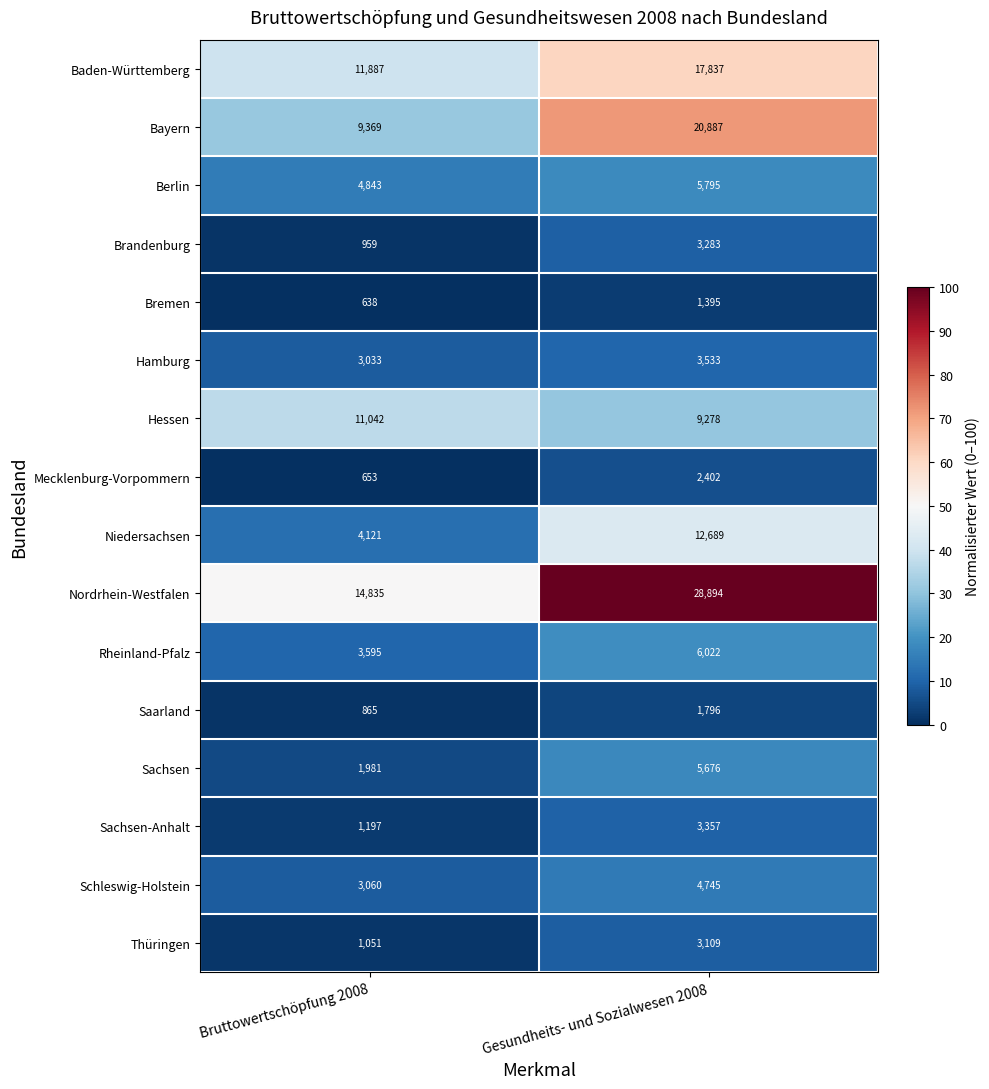

What is the greatest value displayed?

28894